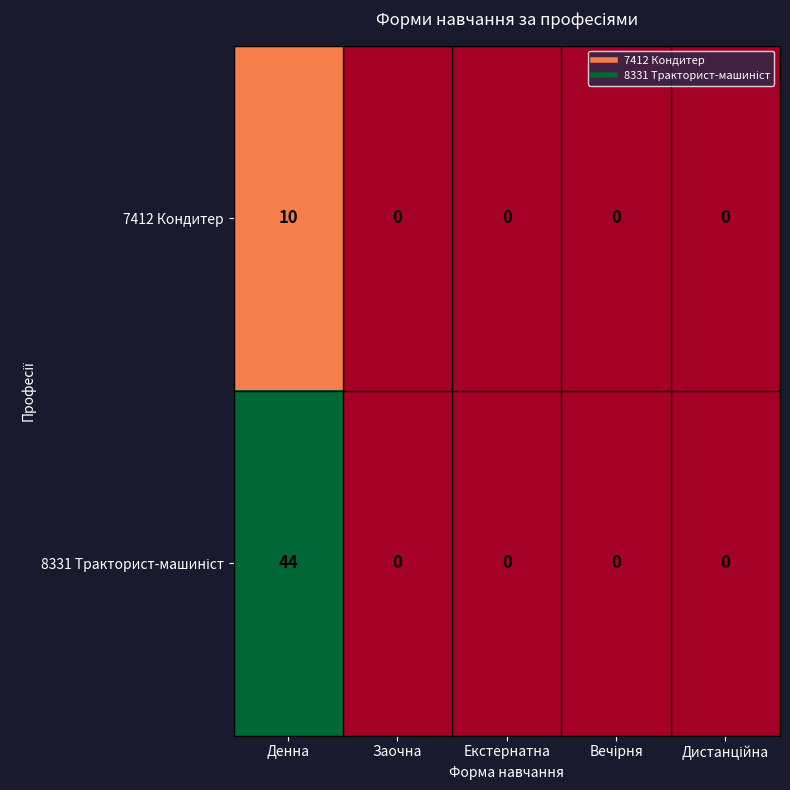

The 7412 Кондитер series shows 0 at Заочна. True or false?

True